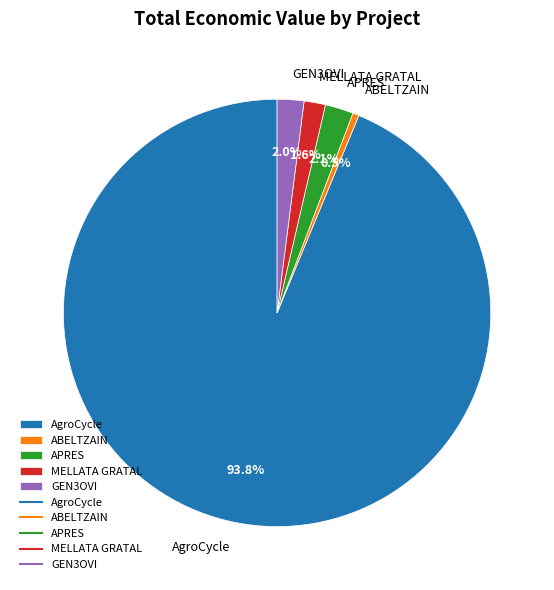

What percentage is the APRES slice, to the nearest percent?

2%